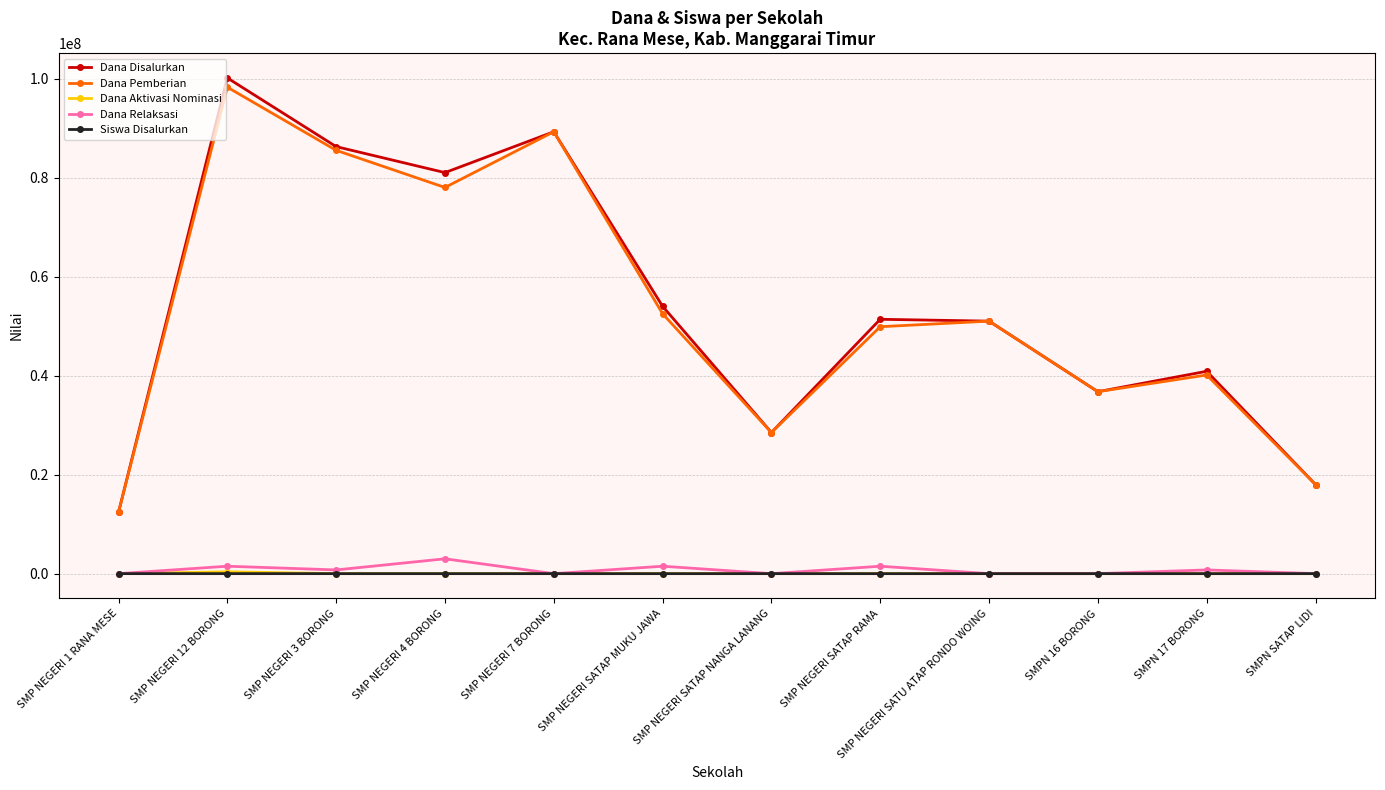

At which category is the sum across all series the highest?

SMP NEGERI 12 BORONG